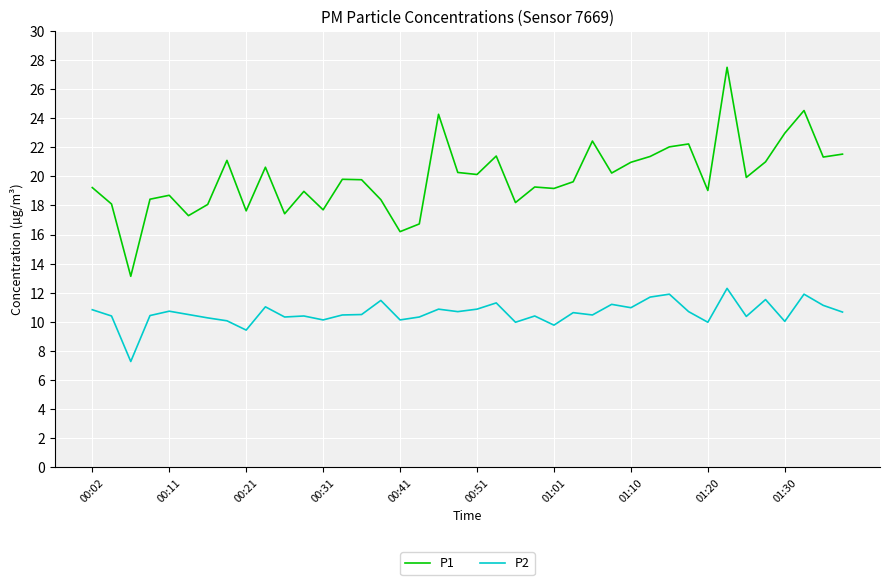

True or false: P1 and P2 cross at least once.

False